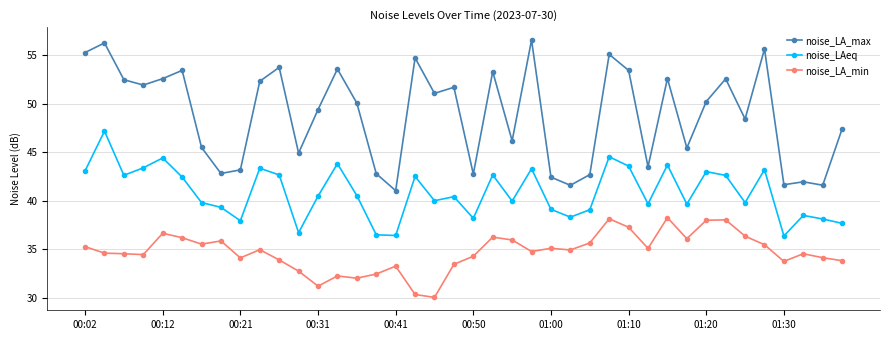

True or false: noise_LA_min and noise_LAeq intersect in this chart.

False